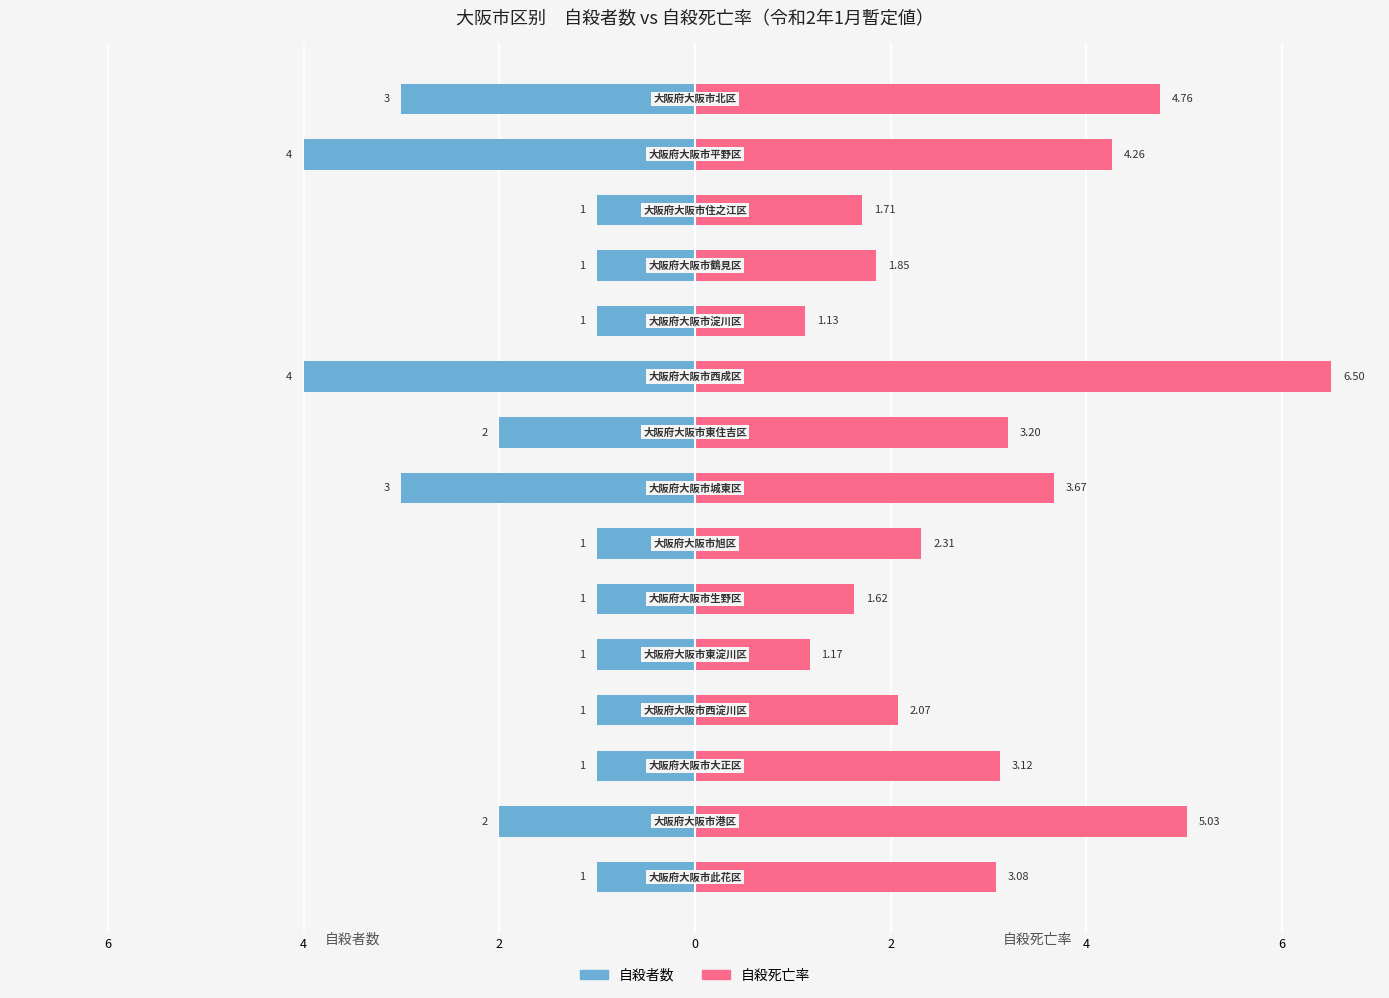

Which series has the largest range (max minus min)?

自殺死亡率